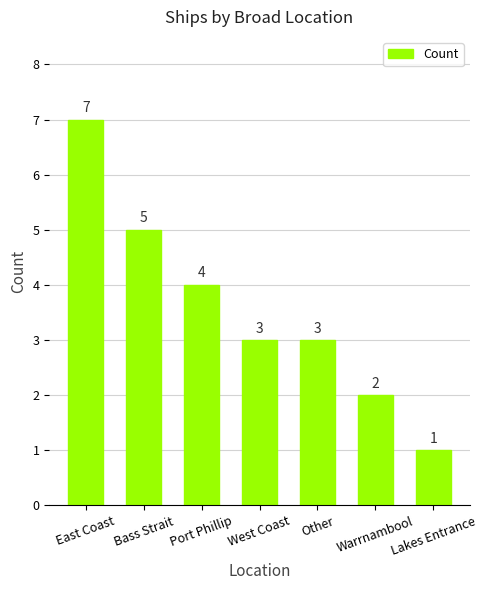

What is the maximum value shown in the chart?

7